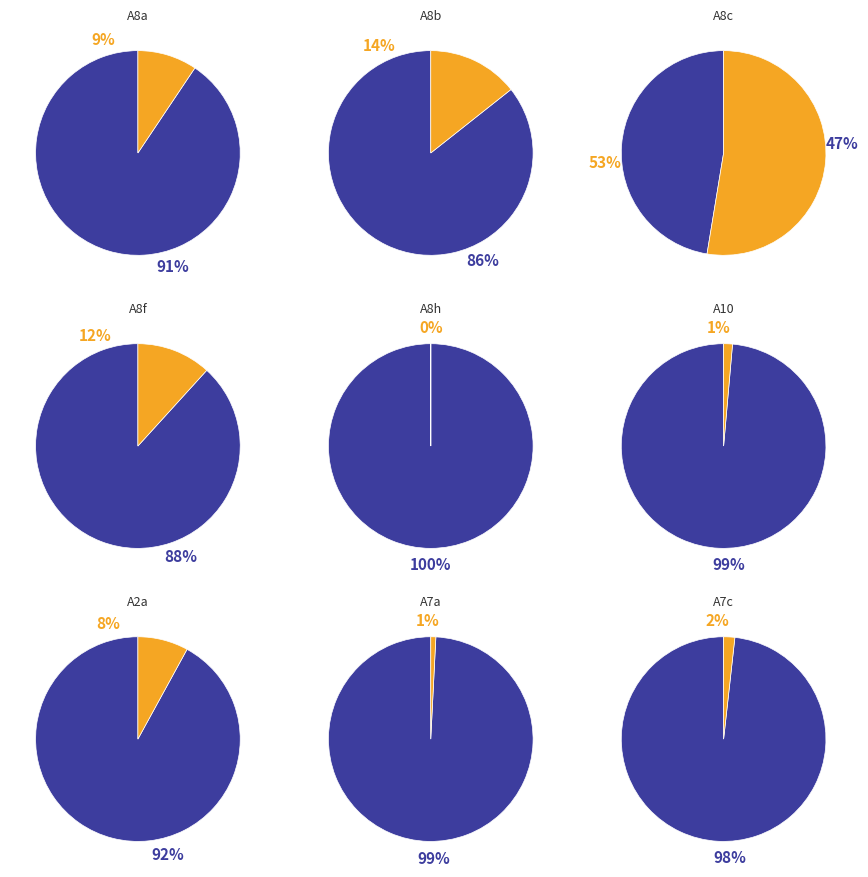

Which category has the smallest portion of the pie?

A8h